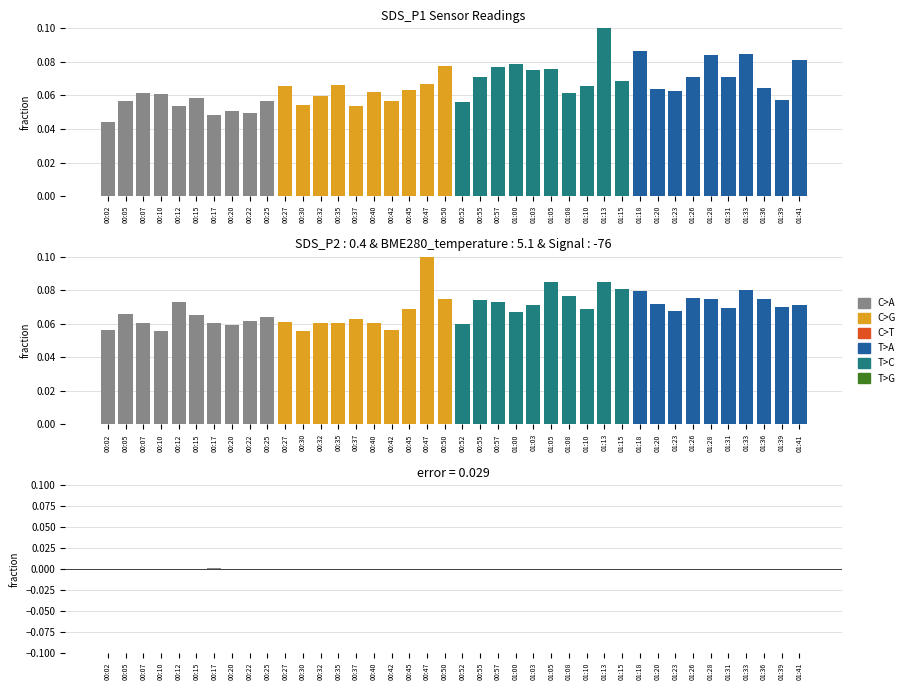

The Signal series shows 0.0 at 01:33. True or false?

True